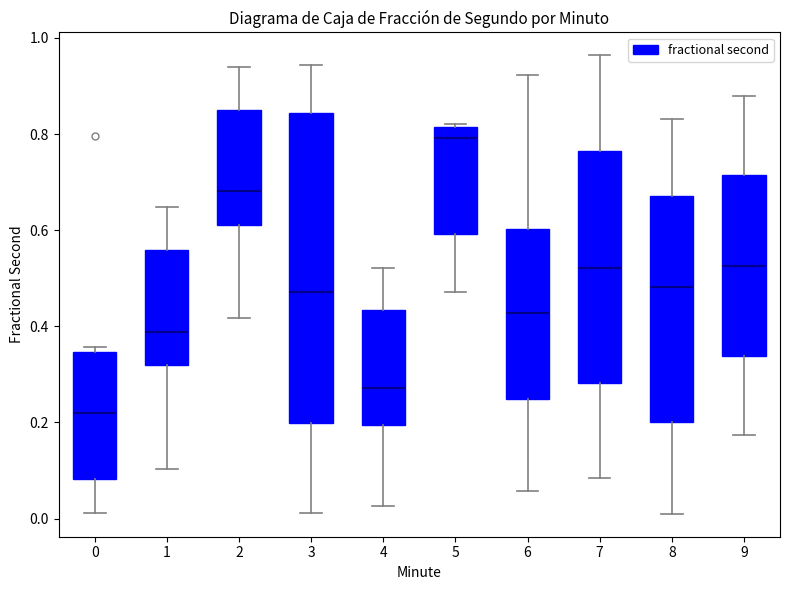

Which box's median line is the lowest?

0